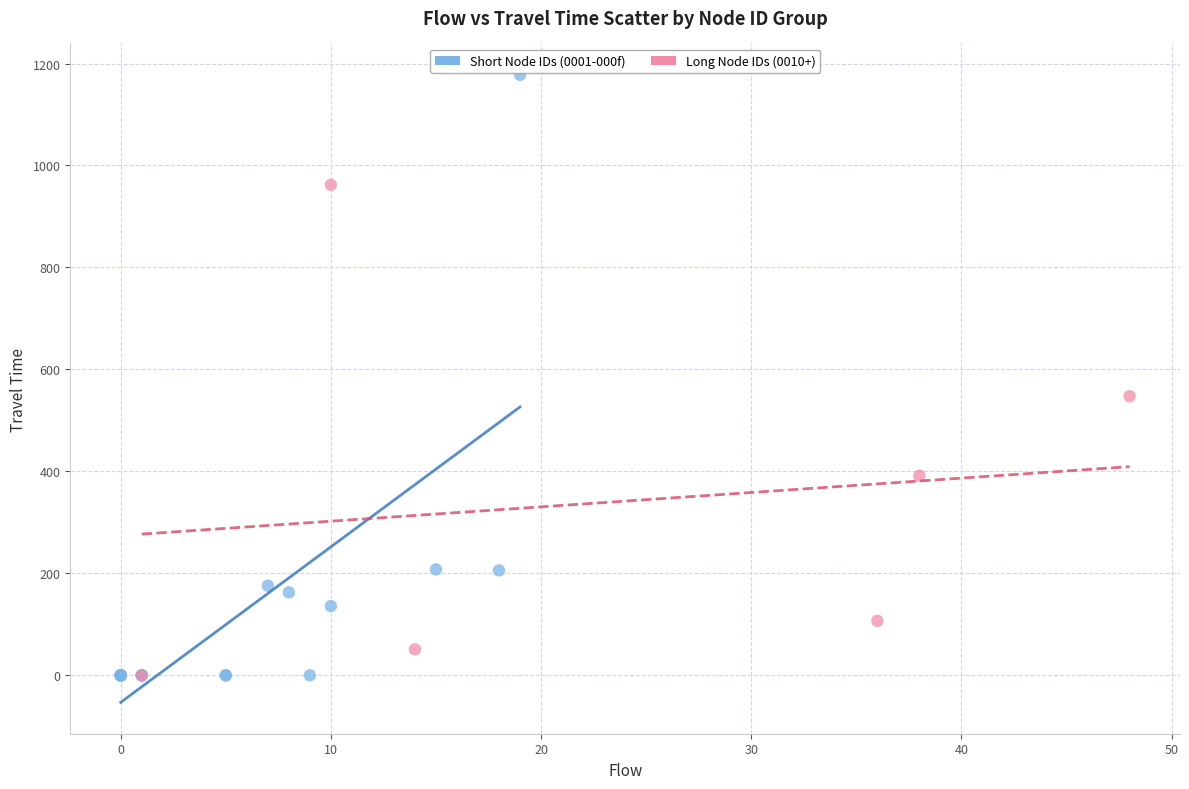

Which series reaches the maximum Y coordinate?

Short Node IDs (0001-000f)